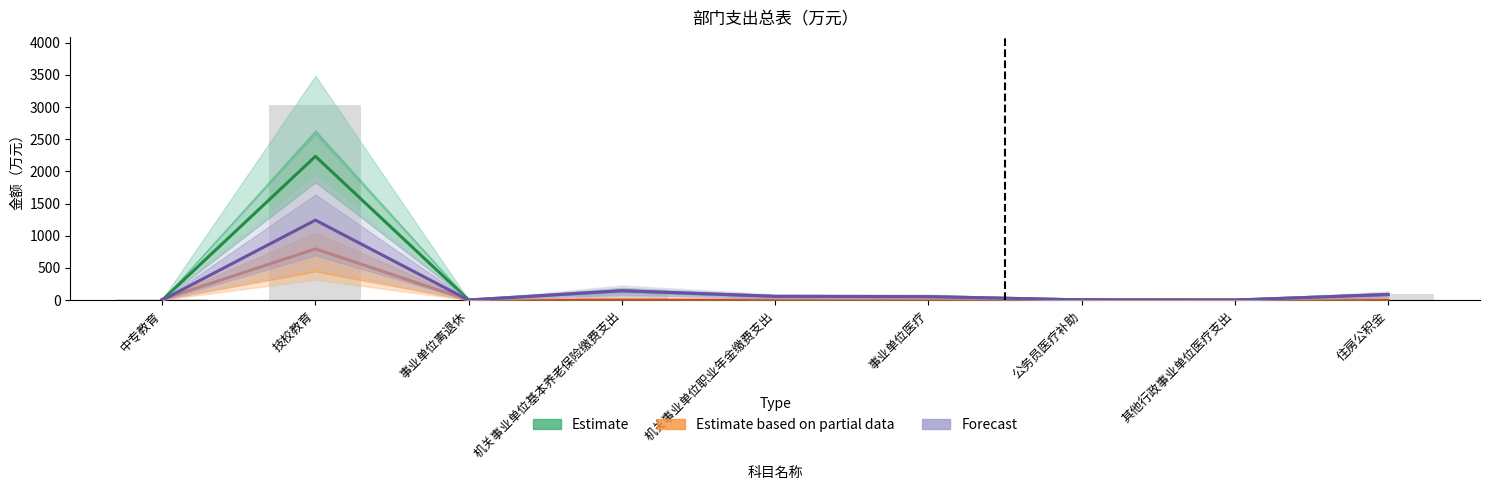

What is the average value of the Forecast series?

177.0